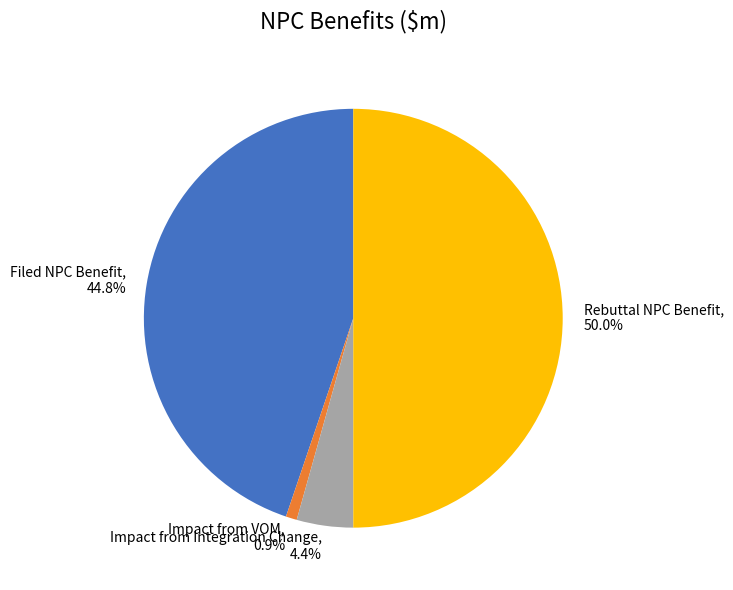

Does Filed NPC Benefit account for over 50% of the chart?

No